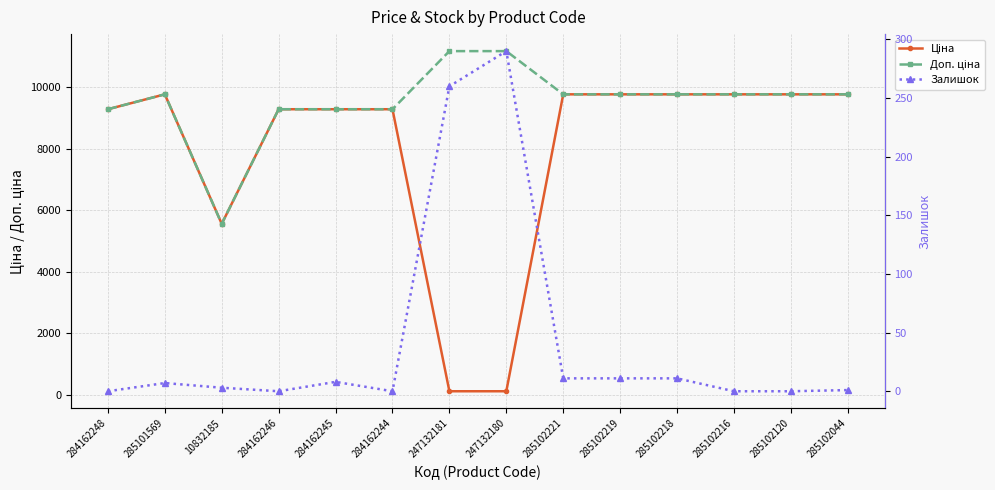

The Ціна series shows 9775.5 at 285102221. True or false?

True